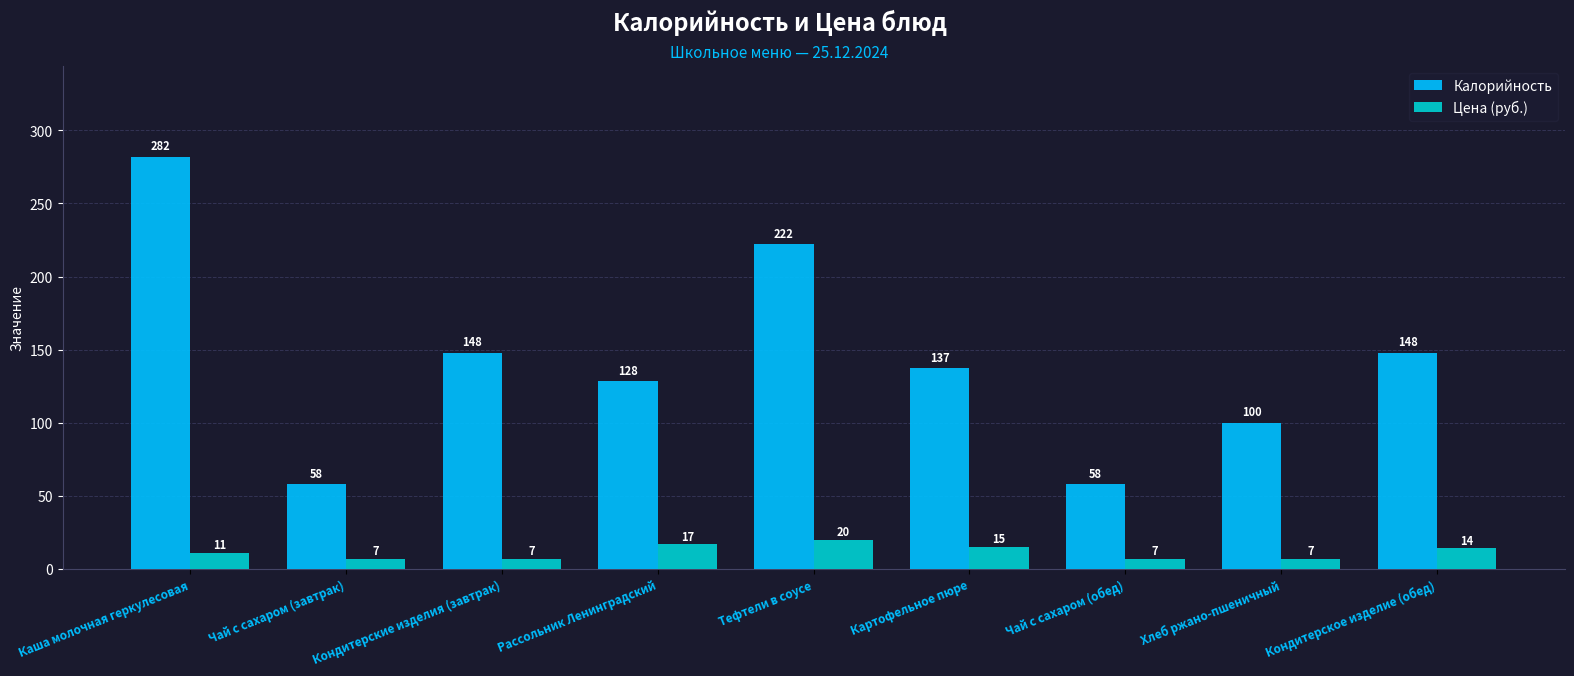

What is the difference between the second highest and second lowest values in the Цена (руб.) series?

10.0